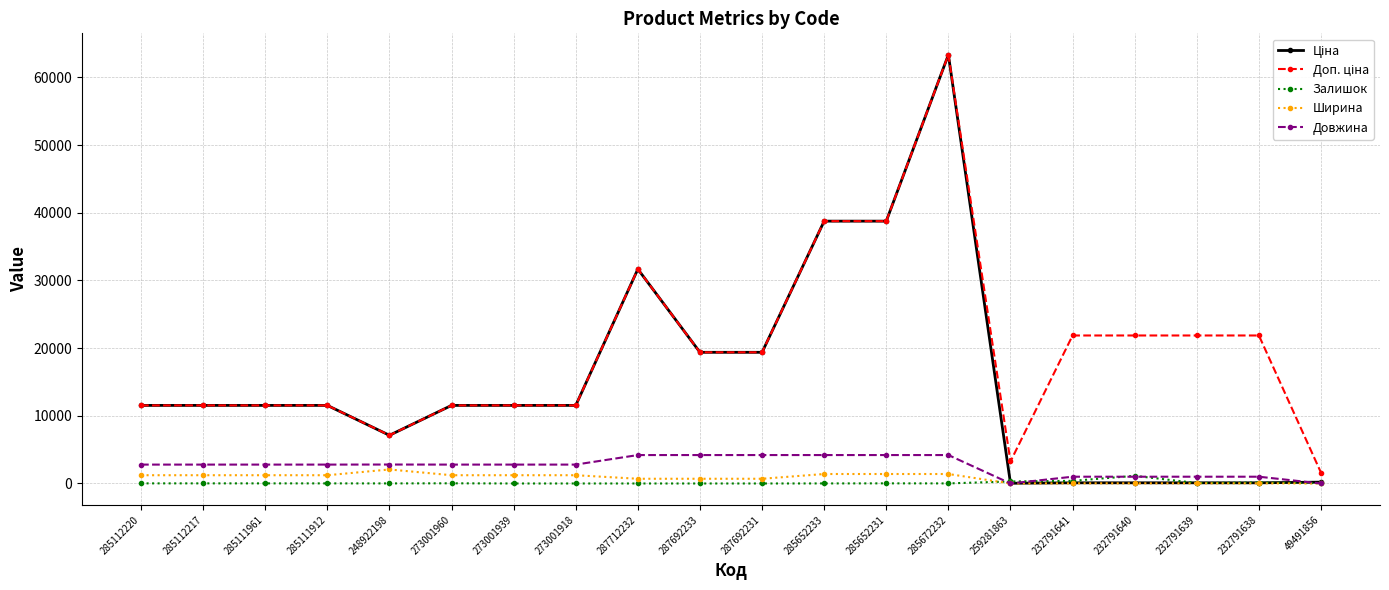

At which category is the sum across all series the highest?

285672232